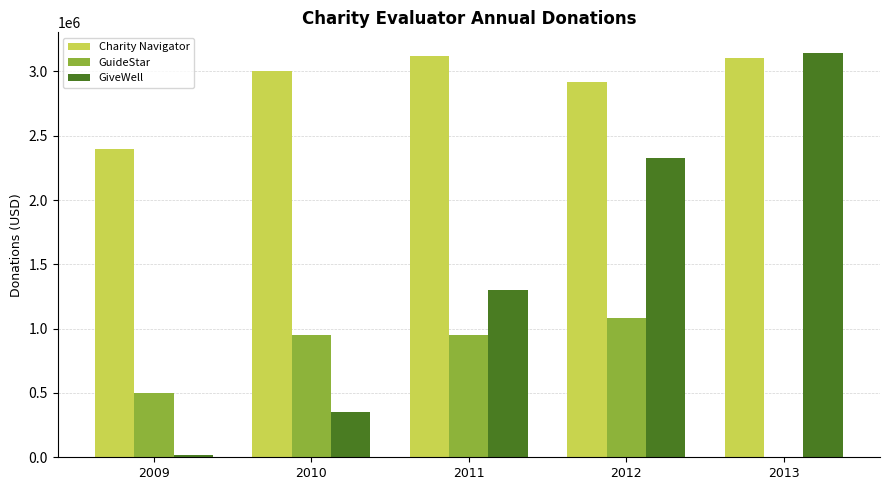

What is the sum of the GiveWell values at 2013 and 2010?

3496380.8